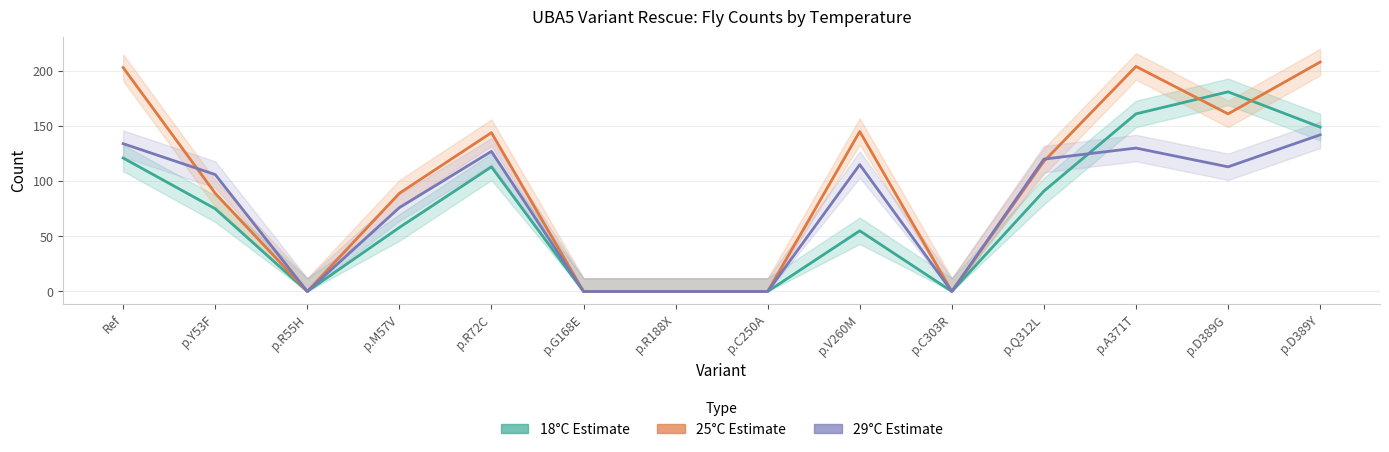

How many data points does each series have?

14